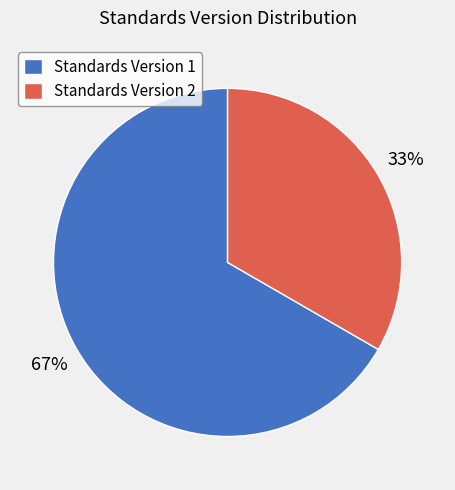

To the nearest percent, what is the combined percentage of Standards Version 2 and Standards Version 1?

100%